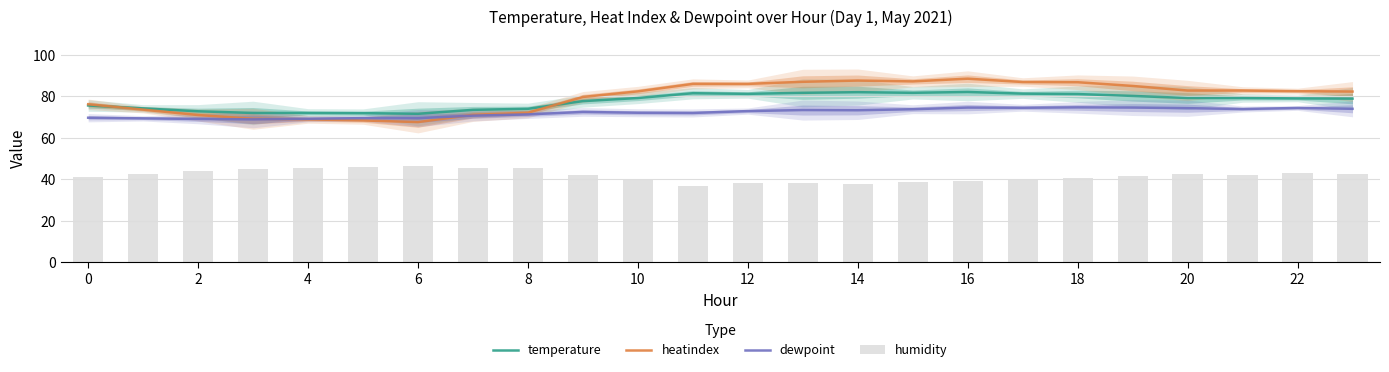

How many distinct data groups are displayed?

4